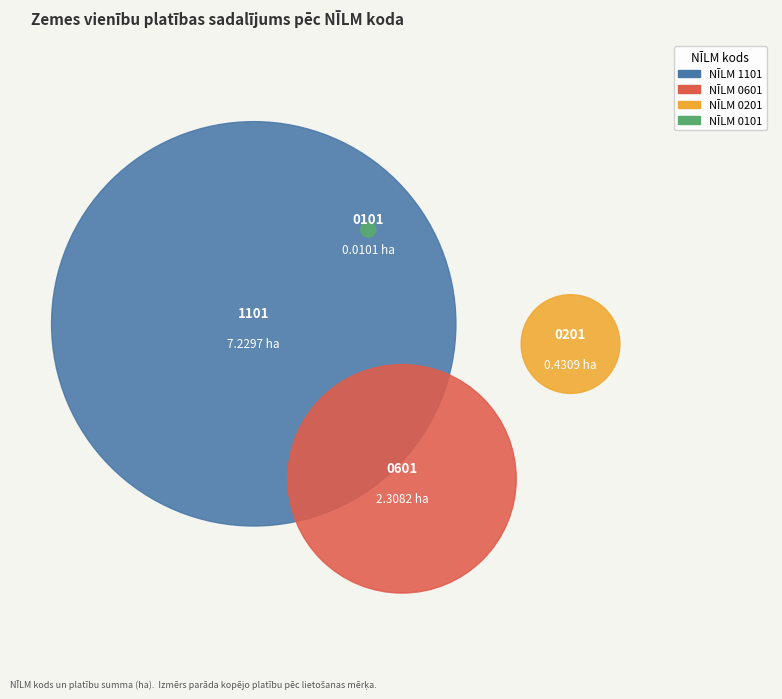

What is the smallest slice in the pie chart?

0101